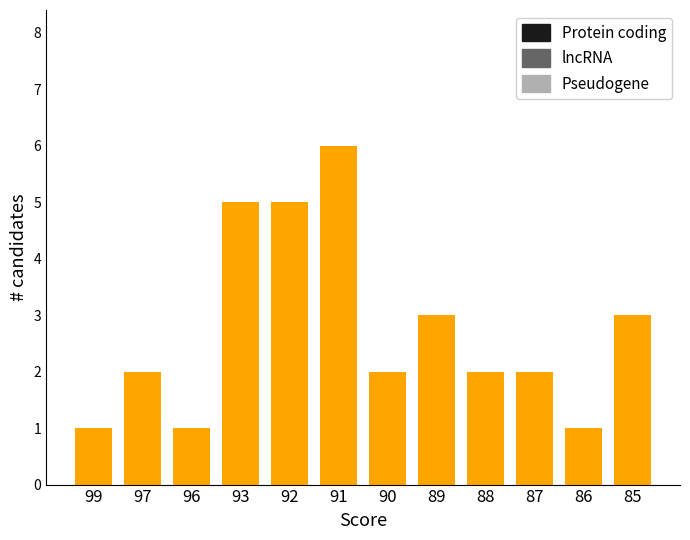

Which category has the highest value across all series?

91